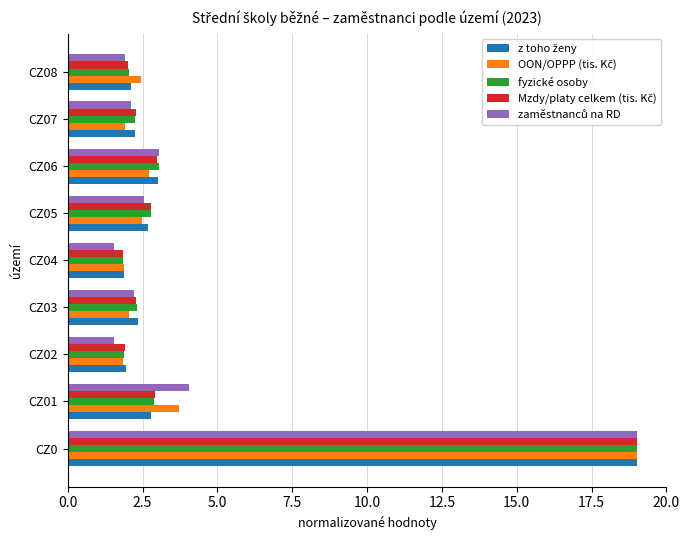

What is the average value of the fyzické osoby series?

4.2